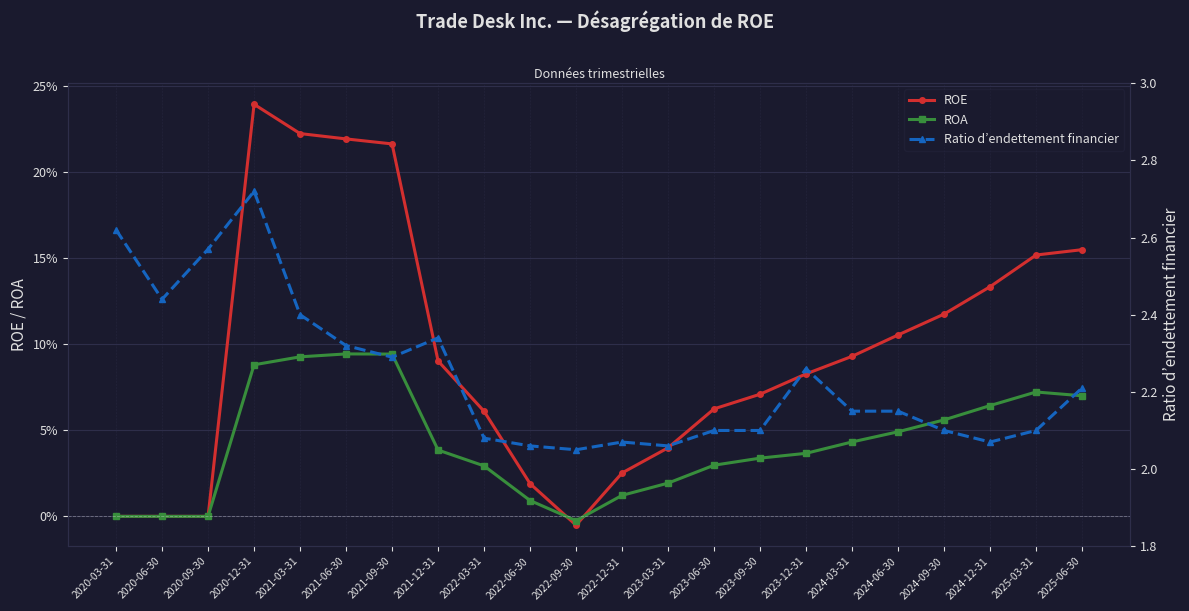

Rank the categories by ROA value from lowest to highest.

2022-09-30, 2020-03-31, 2020-06-30, 2020-09-30, 2022-06-30, 2022-12-31, 2023-03-31, 2022-03-31, 2023-06-30, 2023-09-30, 2023-12-31, 2021-12-31, 2024-03-31, 2024-06-30, 2024-09-30, 2024-12-31, 2025-06-30, 2025-03-31, 2020-12-31, 2021-03-31, 2021-09-30, 2021-06-30